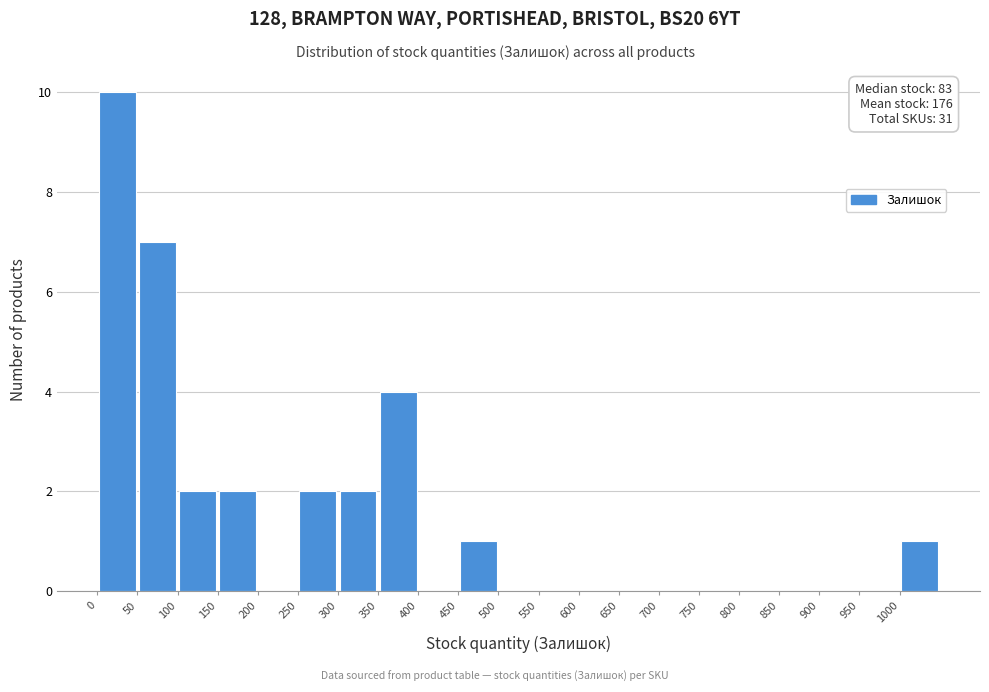

Over which range of the x-axis is the bar tallest?

0 to 50